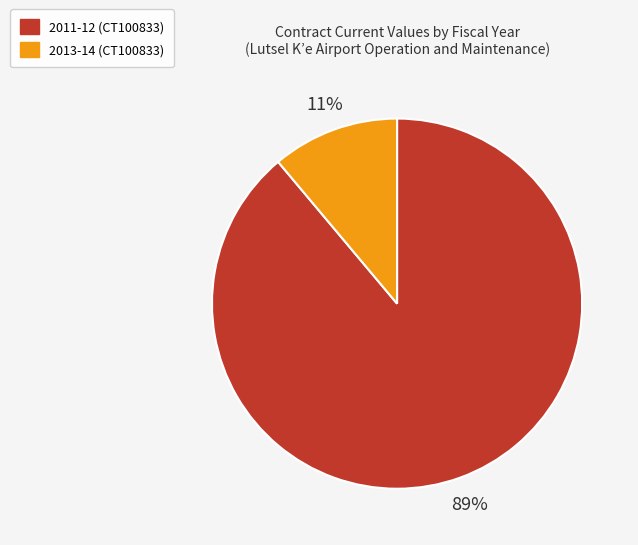

Which slice represents more than half of the pie?

2011-12 (CT100833)